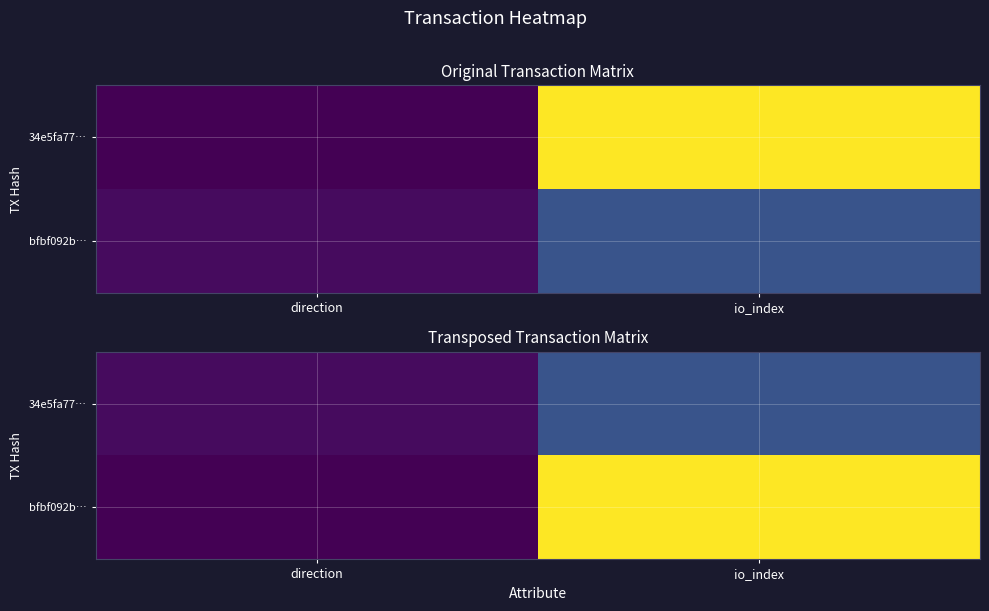

What is the difference between the 34e5fa77… values at io_index and direction?

16